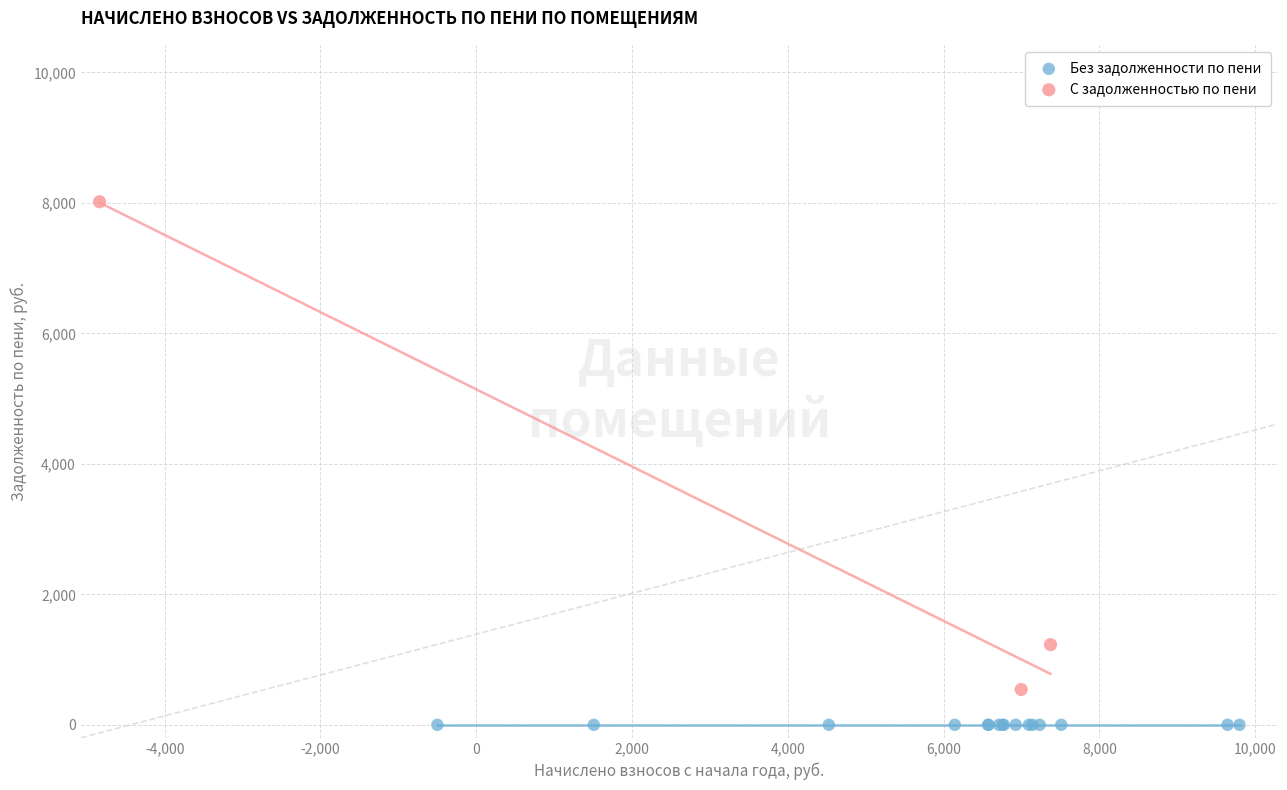

What are all the series names shown in the legend?

Без задолженности по пени, С задолженностью по пени